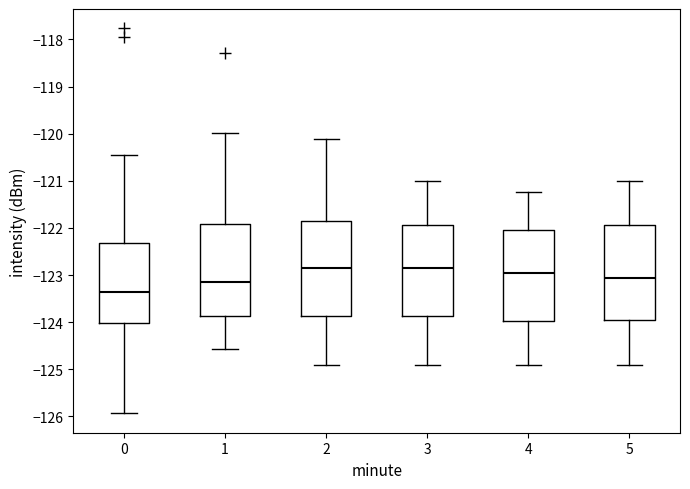

Reading left to right, read every box against the y-axis: the position of its median line, the range the box covers, and the ends of its whiskers. The values are not printed on the chart, so give them approximately, as read against the axis.

0: median -123.4, box -124.0 to -122.3, whiskers -125.9 to -120.5
1: median -123.2, box -123.9 to -121.9, whiskers -124.6 to -120.0
2: median -122.8, box -123.9 to -121.8, whiskers -124.9 to -120.1
3: median -122.8, box -123.9 to -121.9, whiskers -124.9 to -121.0
4: median -123.0, box -124.0 to -122.0, whiskers -124.9 to -121.2
5: median -123.1, box -124.0 to -121.9, whiskers -124.9 to -121.0